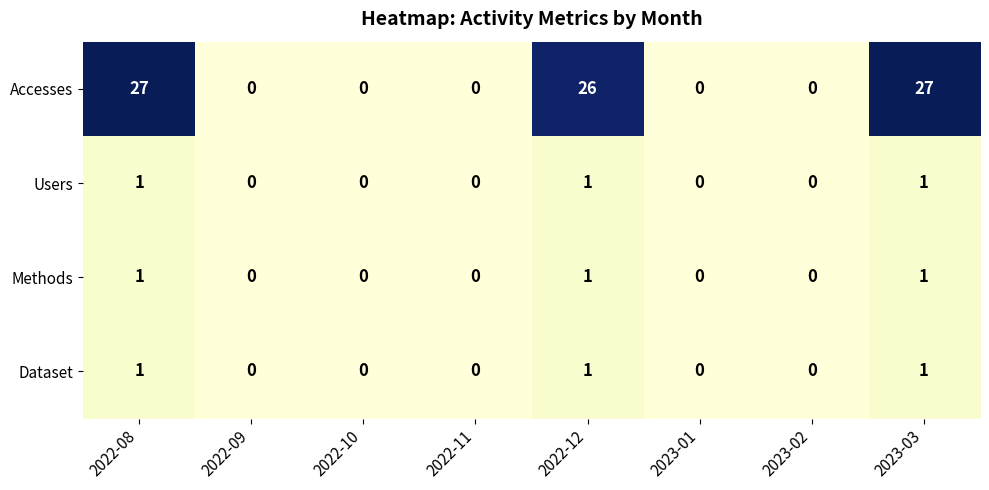

What is the sum of all Methods values?

3